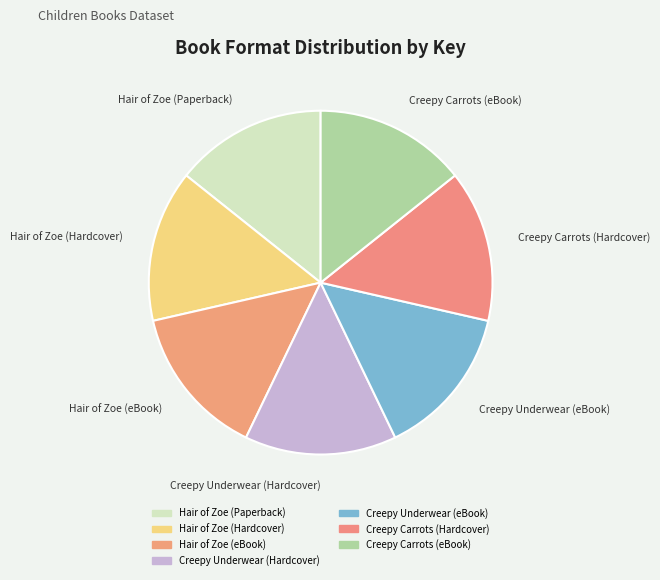

Does any single category account for the majority?

No